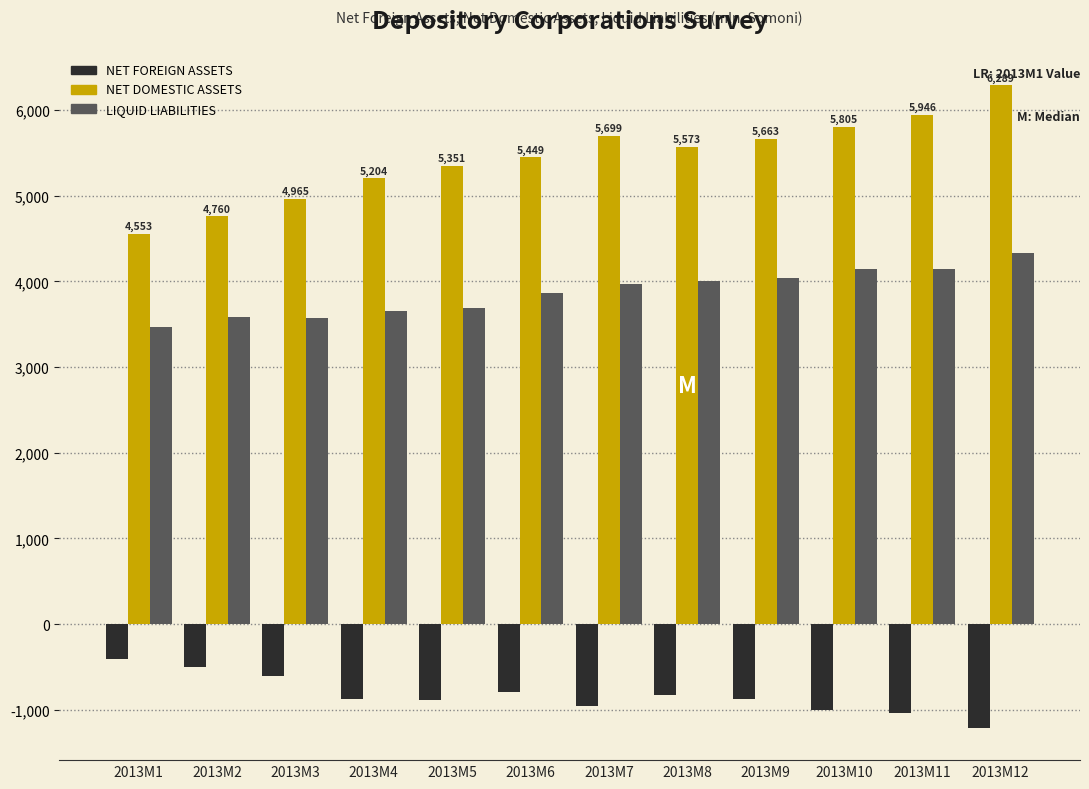

Which series has the largest range (max minus min)?

NET DOMESTIC ASSETS